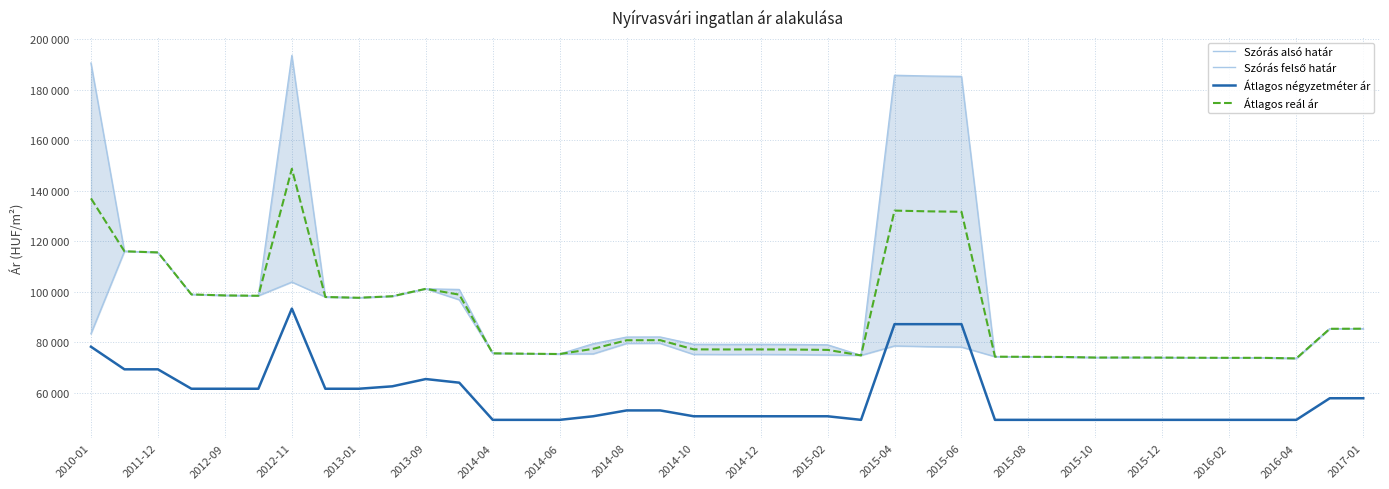

At which label does Szórás alsó határ first exceed 75556?

2010-01